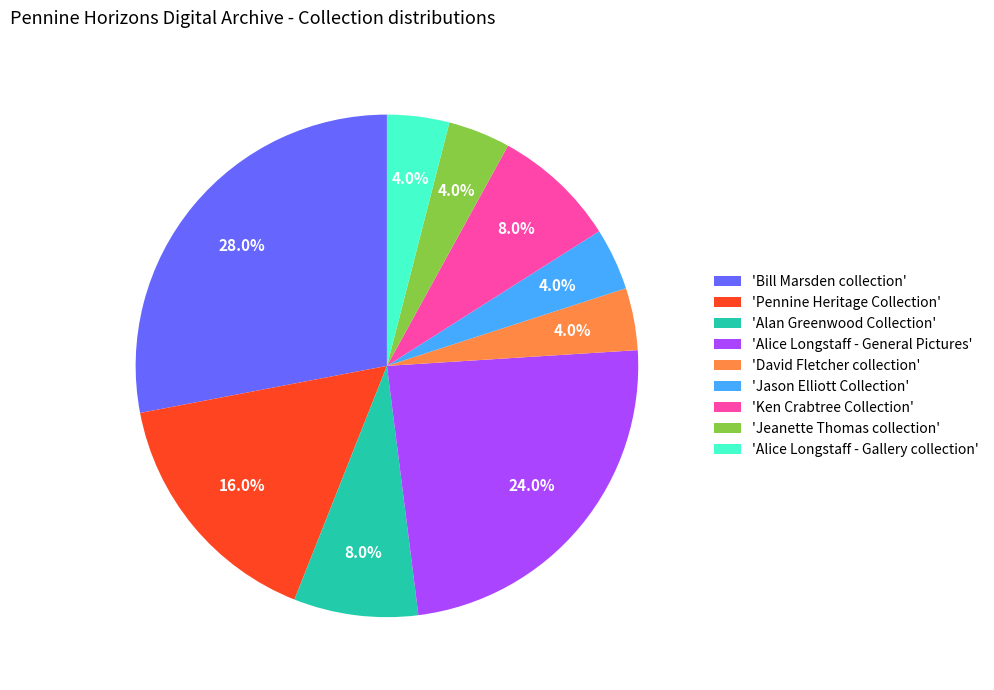

Which has a higher value, 'Bill Marsden collection' or 'Jason Elliott Collection'?

'Bill Marsden collection'